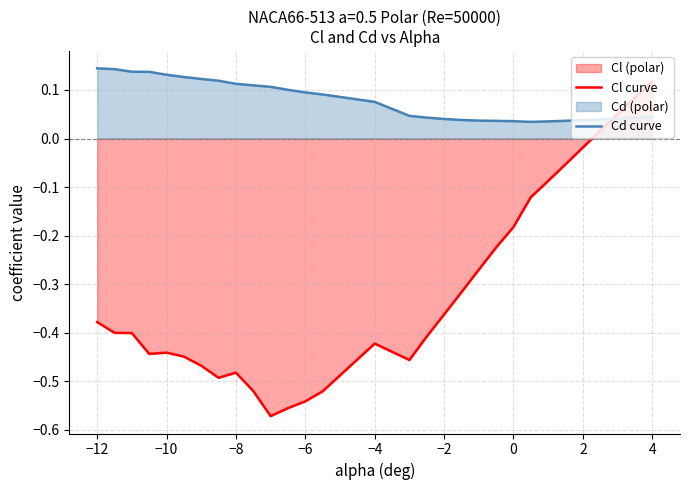

List the series in order of their overall mean, lowest first.

Cl curve, Cd curve